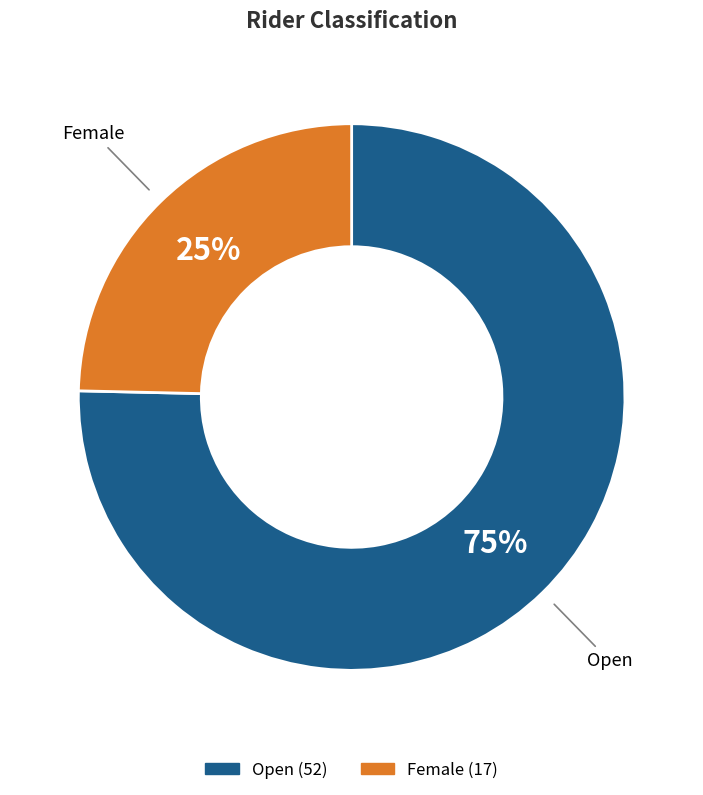

What percentage is the Female slice, to the nearest percent?

25%